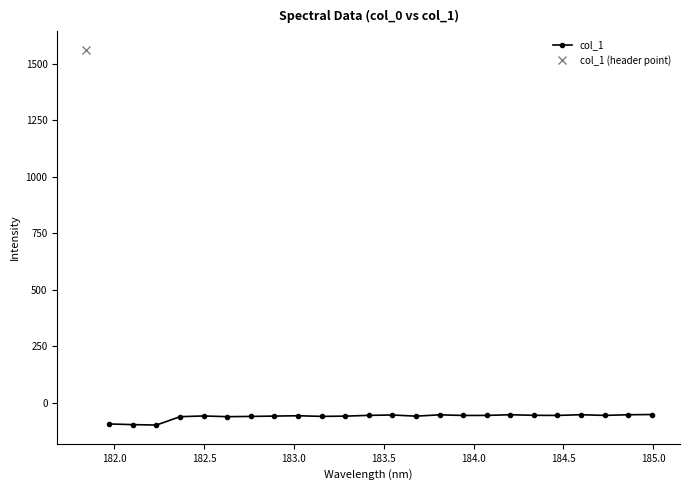

Is this an area chart (filled region under the line)?

No